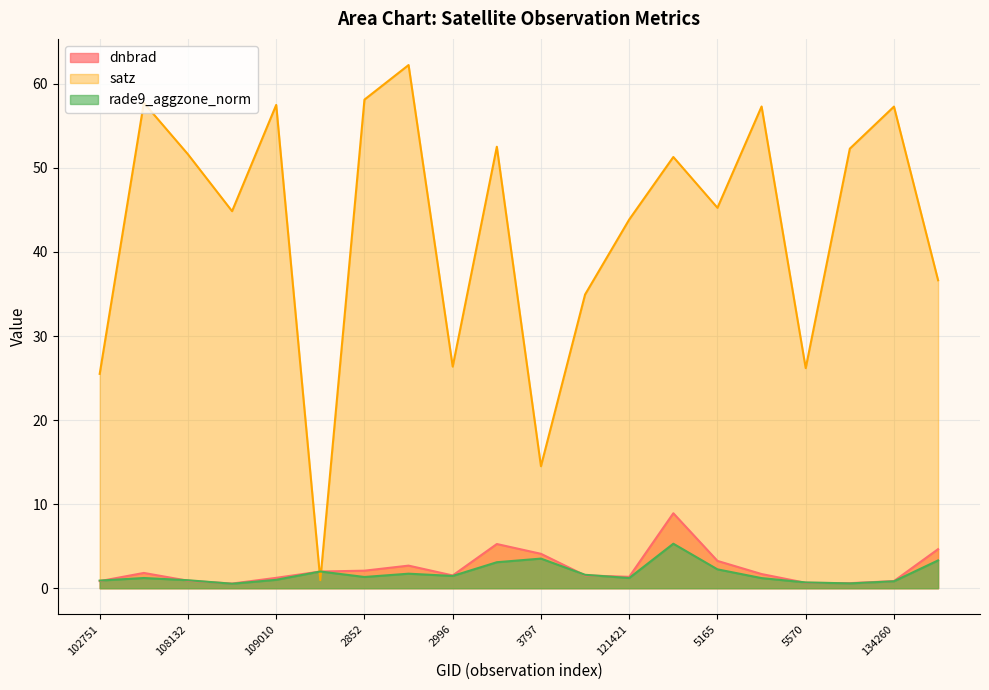

How many lines are shown in the chart?

3